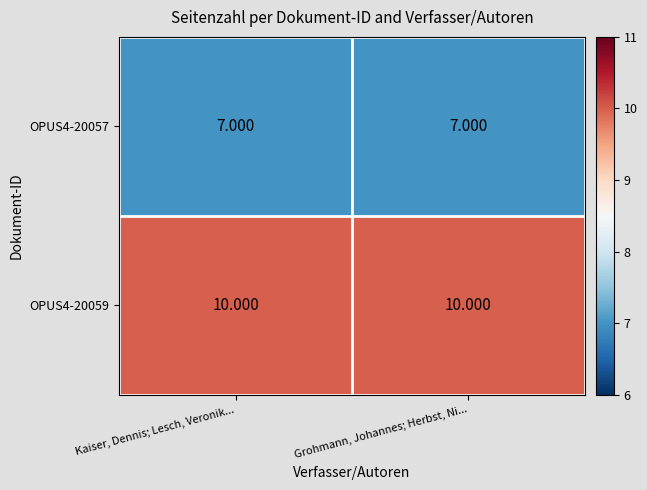

Is the value of OPUS4-20059 at Kaiser, Dennis; Lesch, Veronik... greater than the value of OPUS4-20057 at Grohmann, Johannes; Herbst, Ni...?

Yes